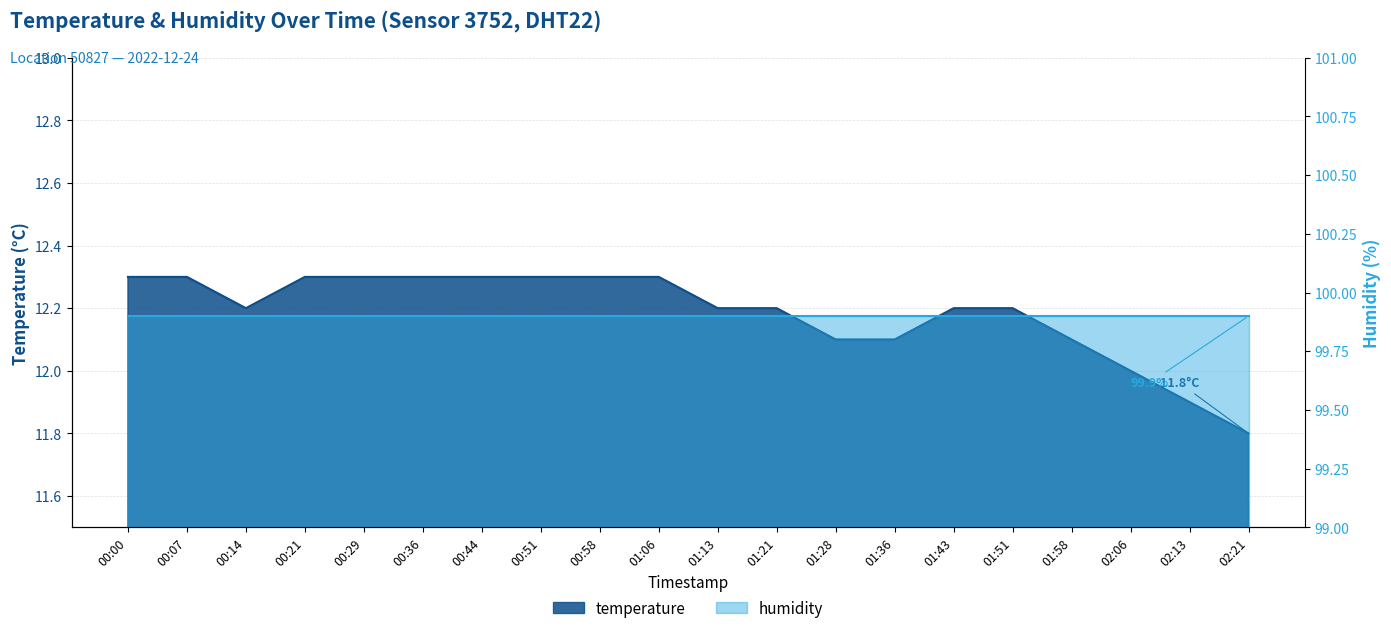

At which label is the value closest to 12?

02:06